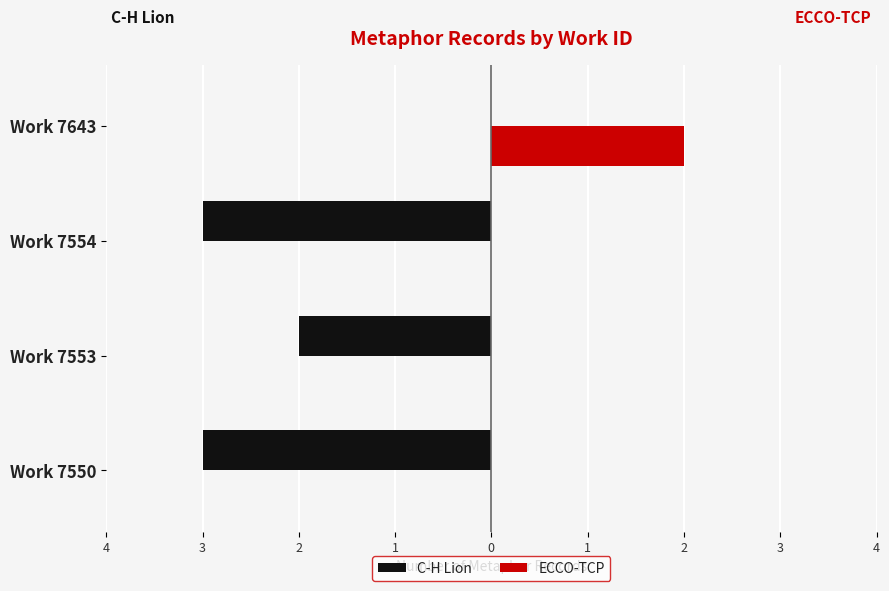

What is the difference between the maximum and second lowest values in the ECCO-TCP series?

2